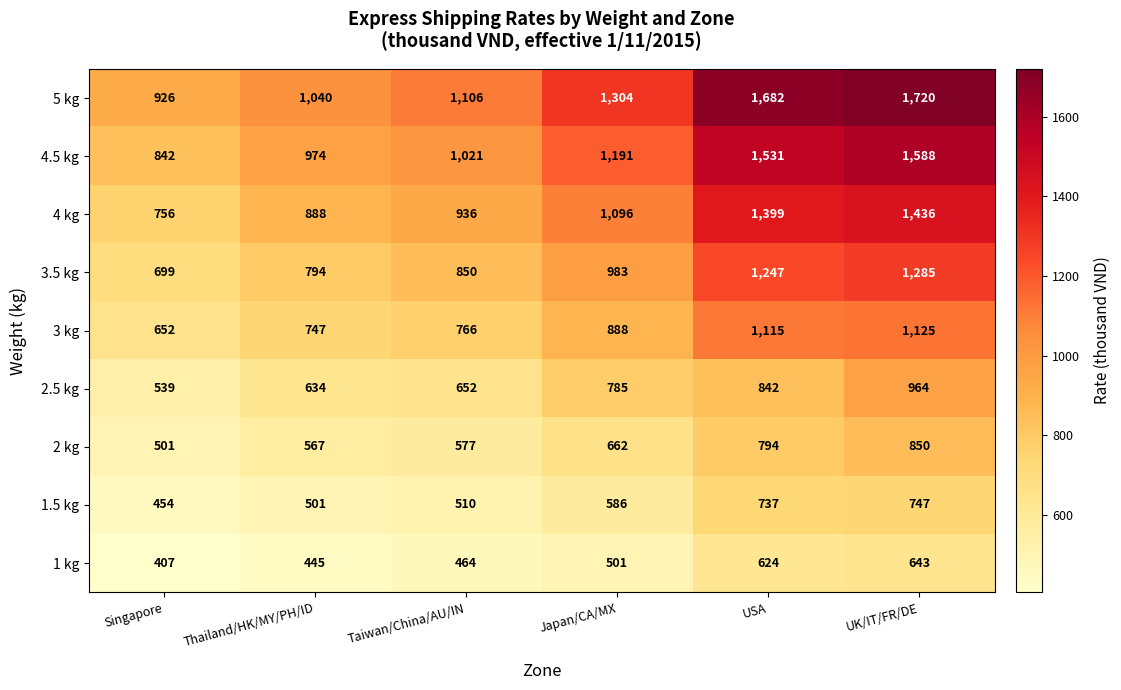

What is the average value of the 1.5 kg series?

589